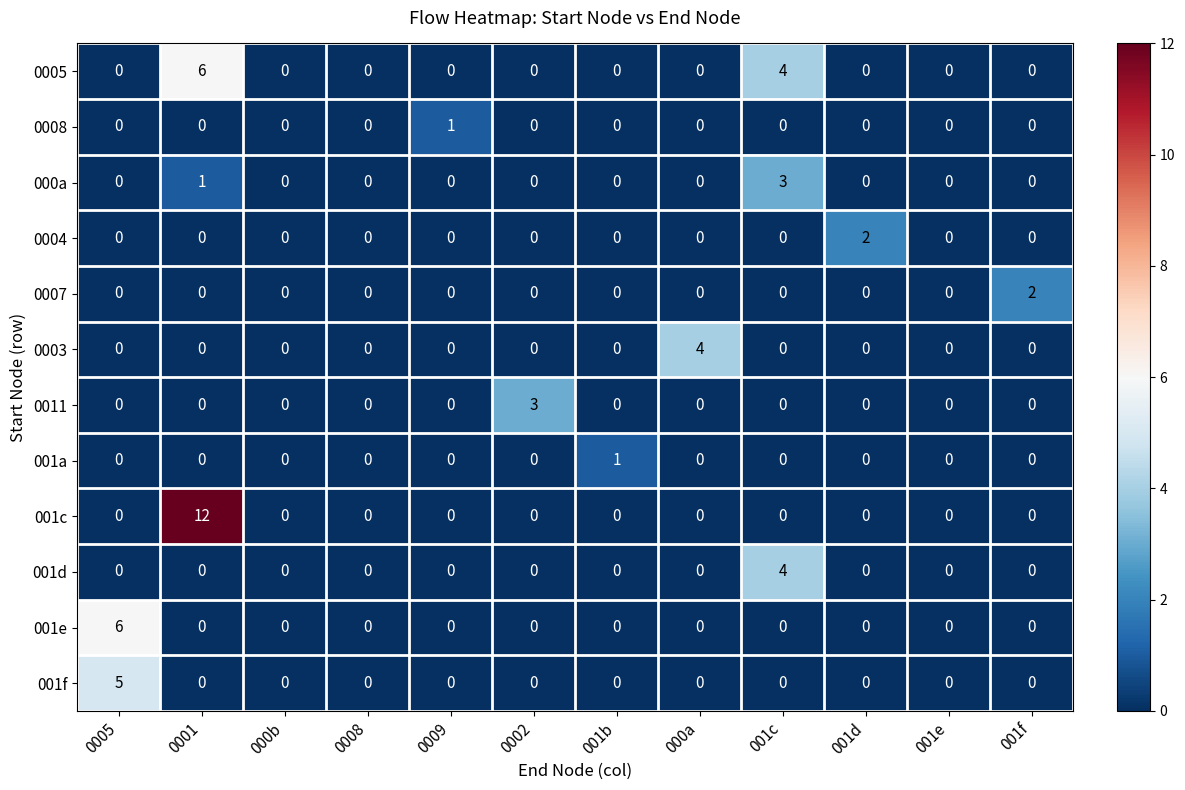

True or false: 0011 has a value of -1 at 0001.

False